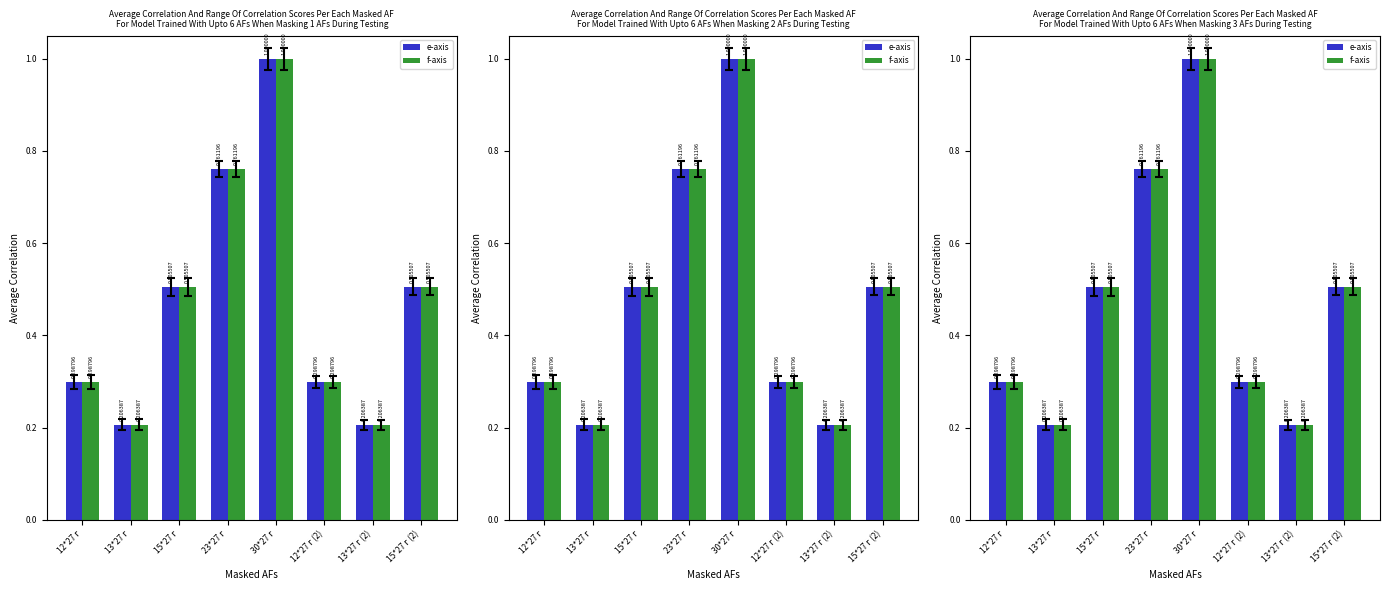

Which series changed the most between 23*27 г and 30*27 г?

e-axis